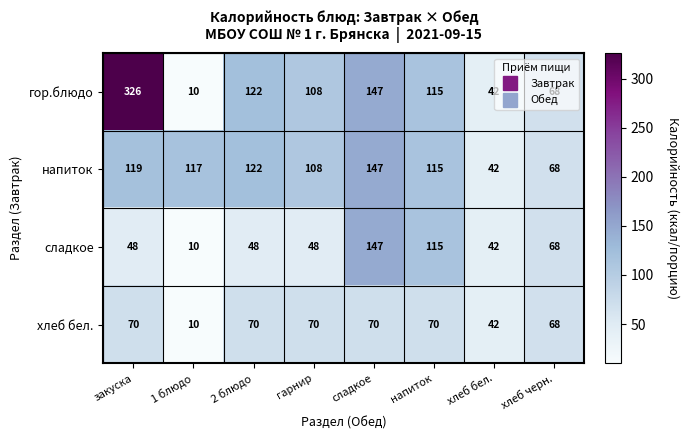

Read the сладкое value at 1 блюдо.

10